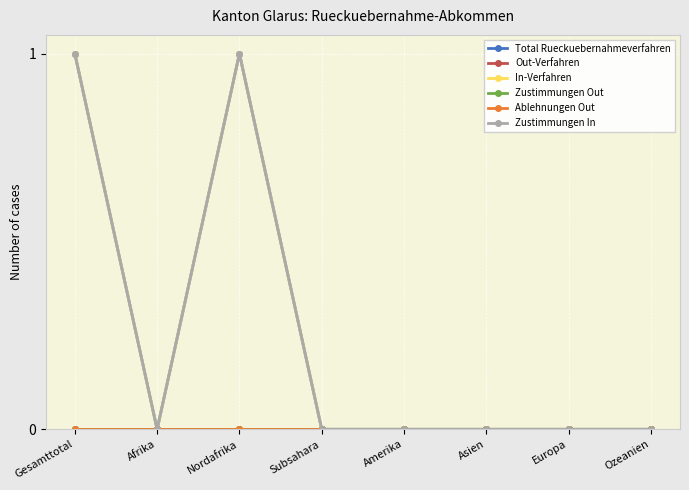

True or false: Total Rueckuebernahmeverfahren and Zustimmungen Out intersect in this chart.

False